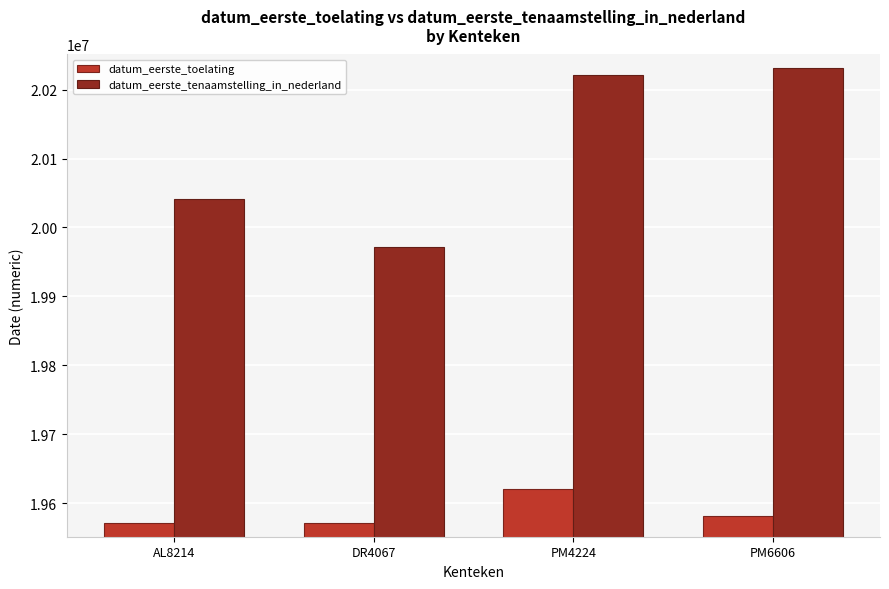

What is the minimum value shown in the chart?

19570704